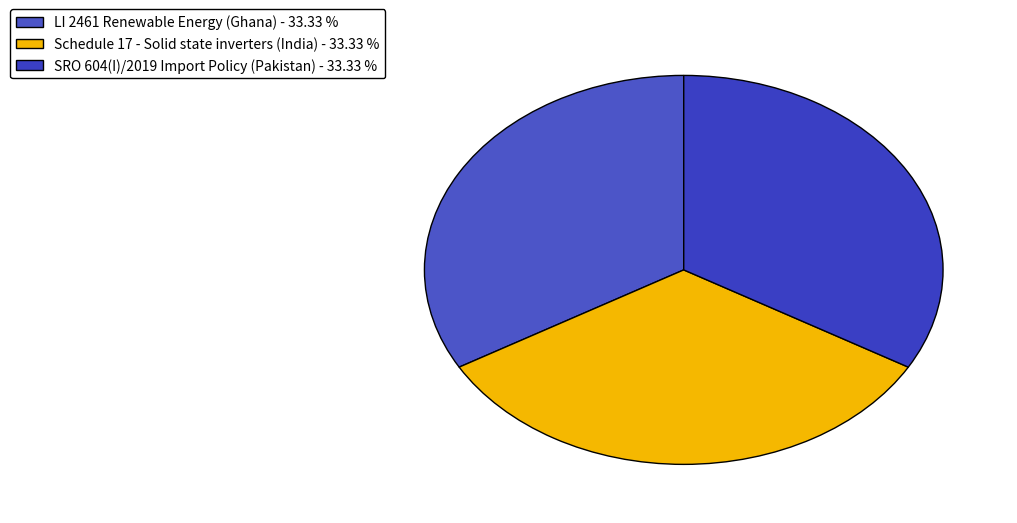

Does any single category account for the majority?

No